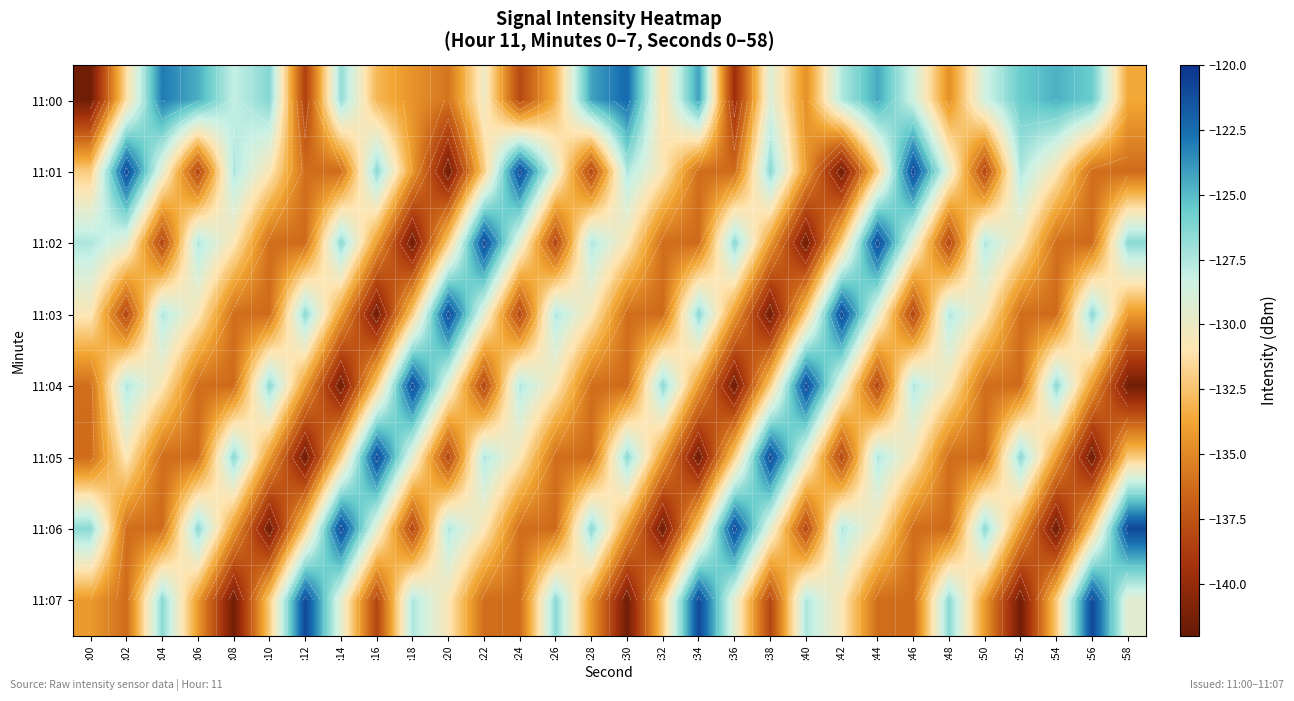

Rank the series at :42 from lowest to highest value.

11:01, 11:05, 11:02, 11:07, 11:04, 11:00, 11:06, 11:03